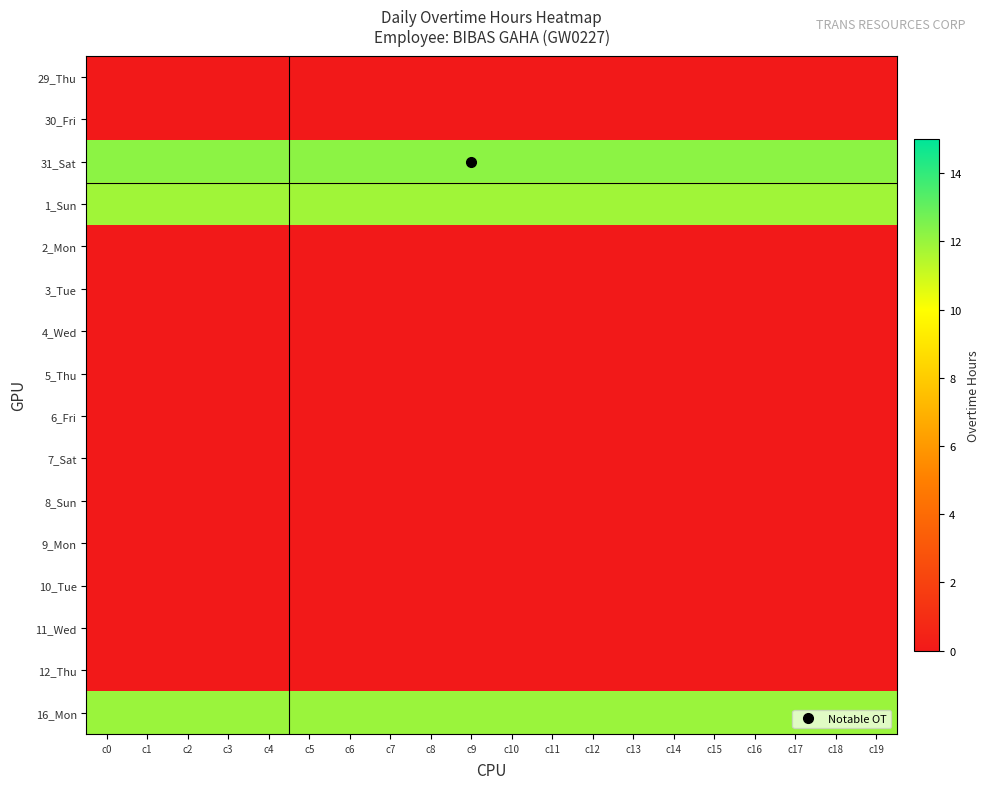

At how many categories does at least one series exceed 5?

20